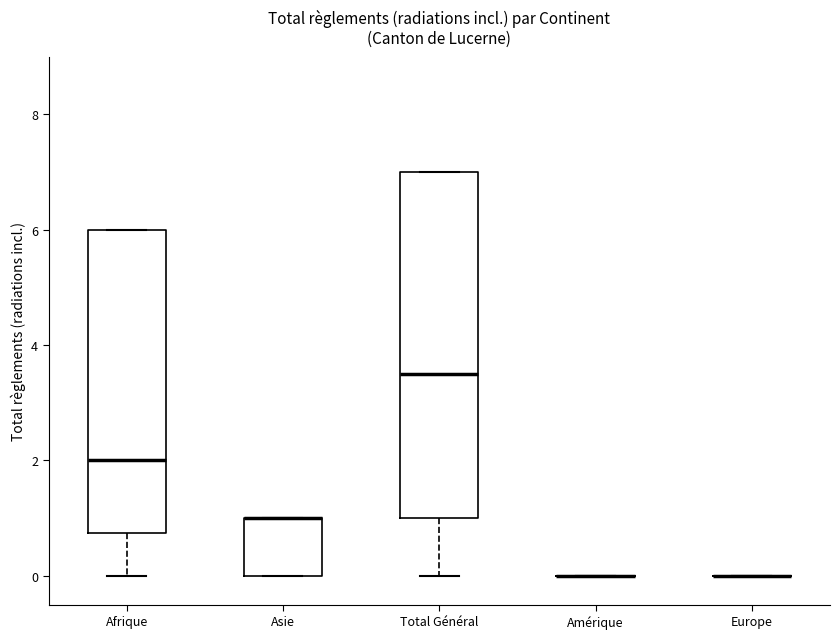

Where is the upper edge of the box for Asie on the y-axis? The values are not printed on the chart, so give them approximately, as read against the axis.

1.0